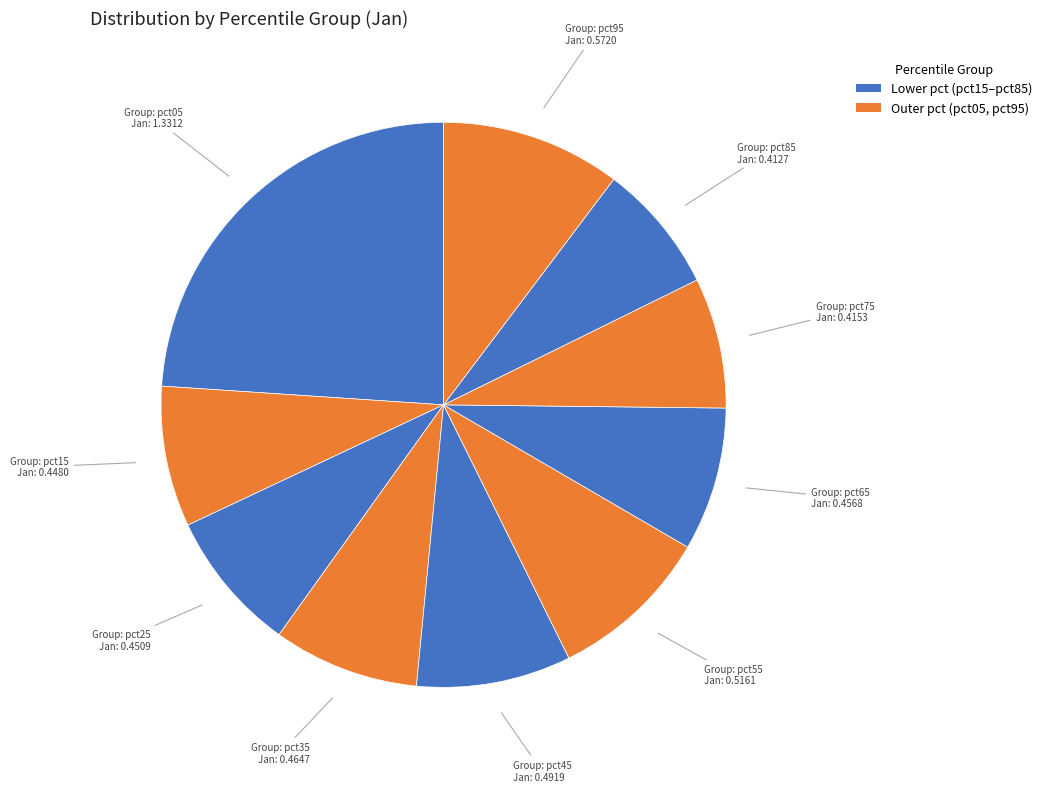

How many segments does this pie chart have?

10